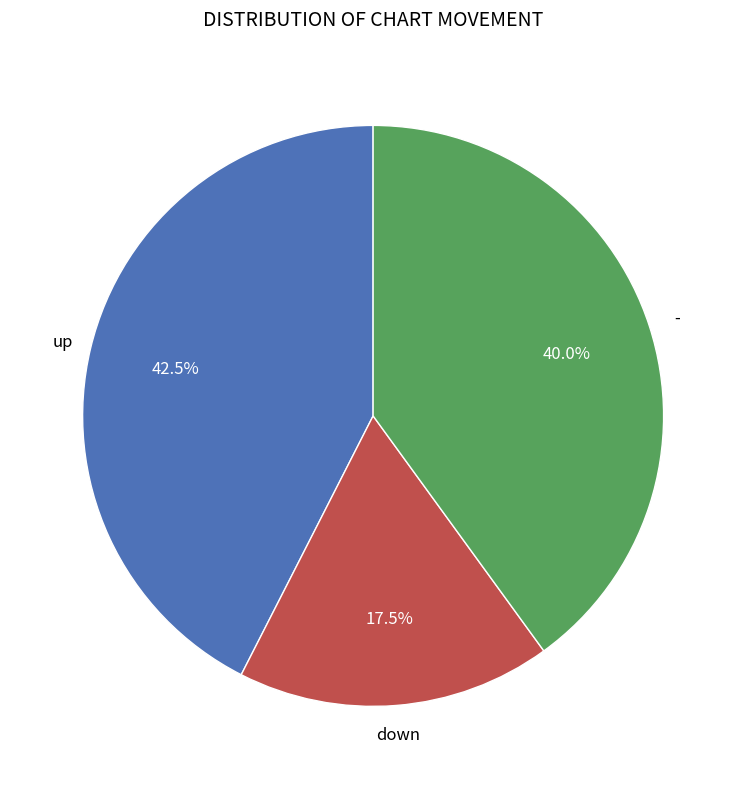

Rank the categories by value from highest to lowest.

up, -, down